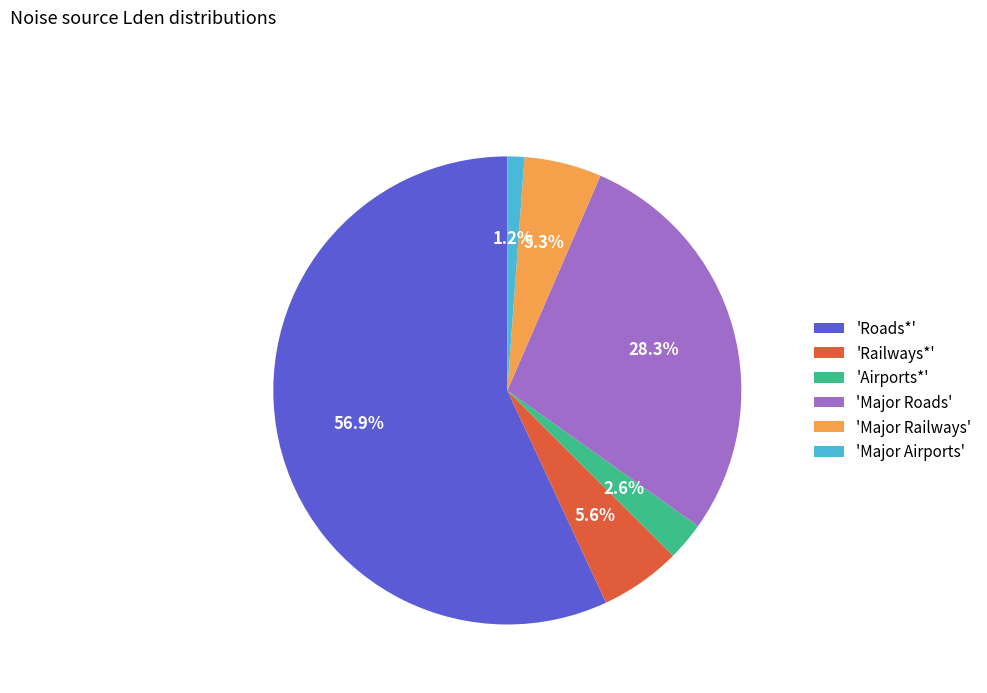

Count the number of slices in the pie.

6